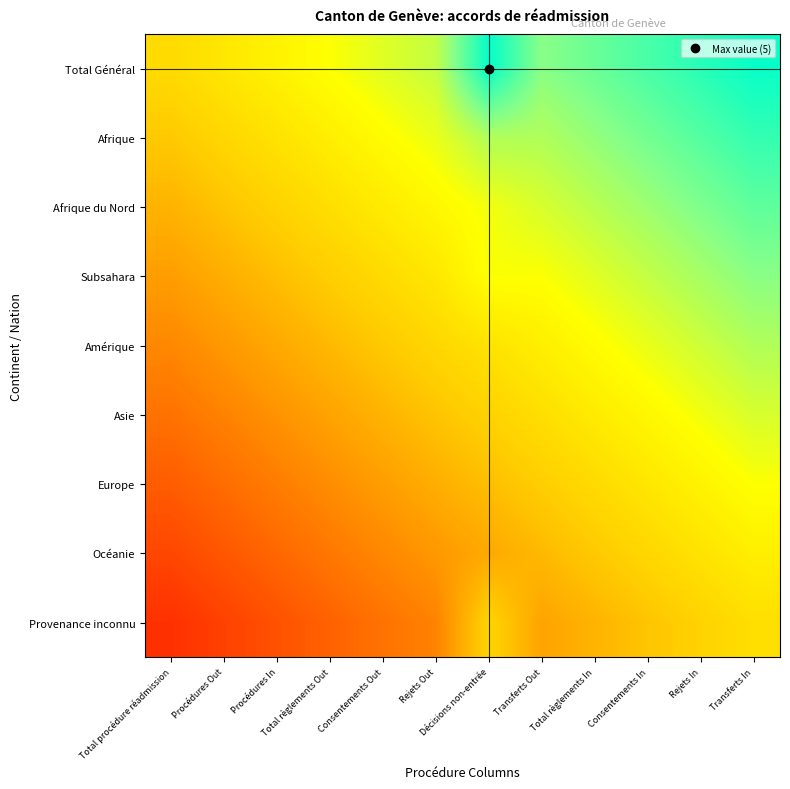

At which category is the sum across all series the highest?

Transferts In